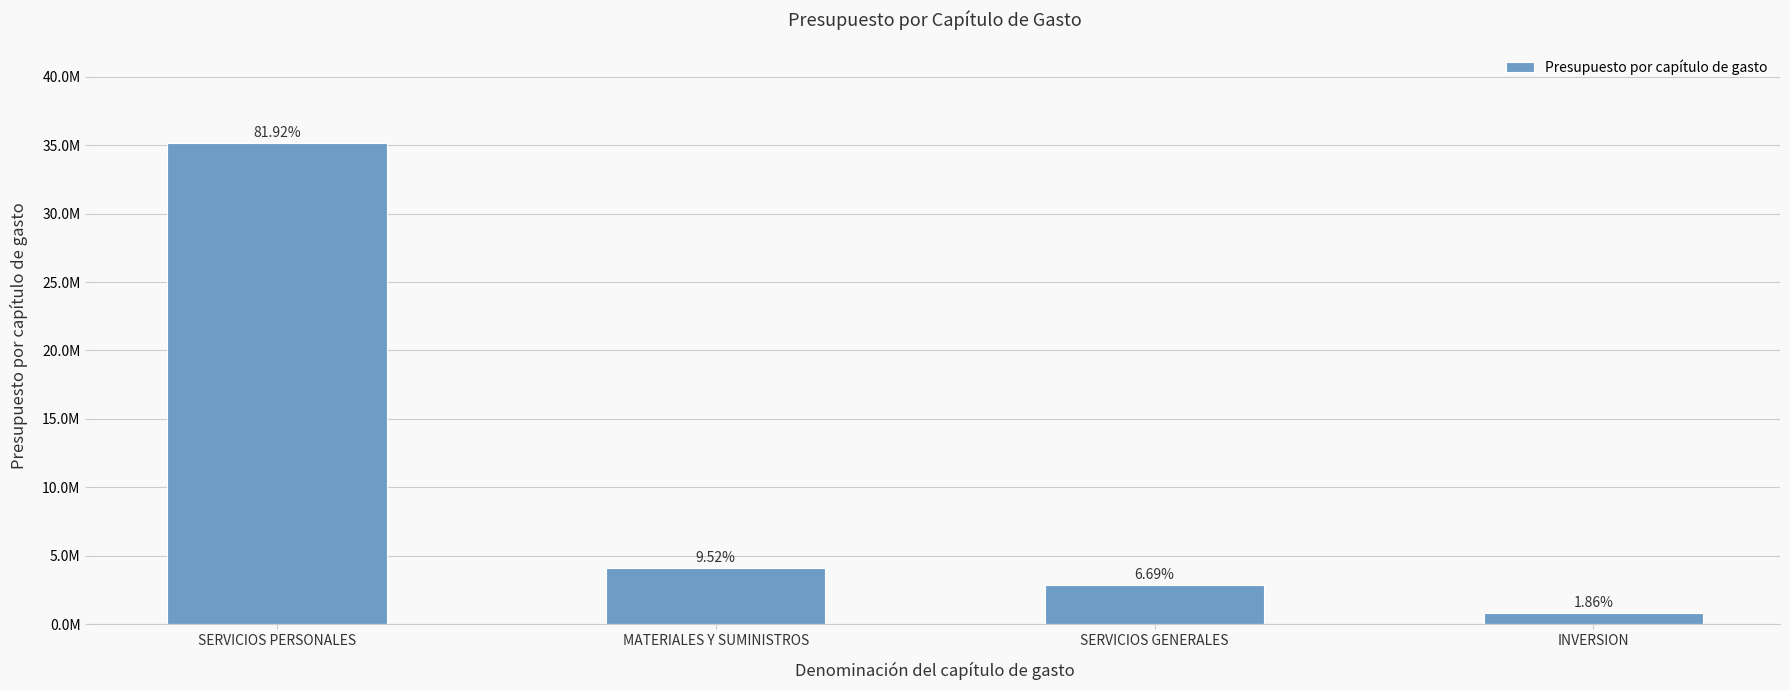

Does the chart contain any negative values?

No